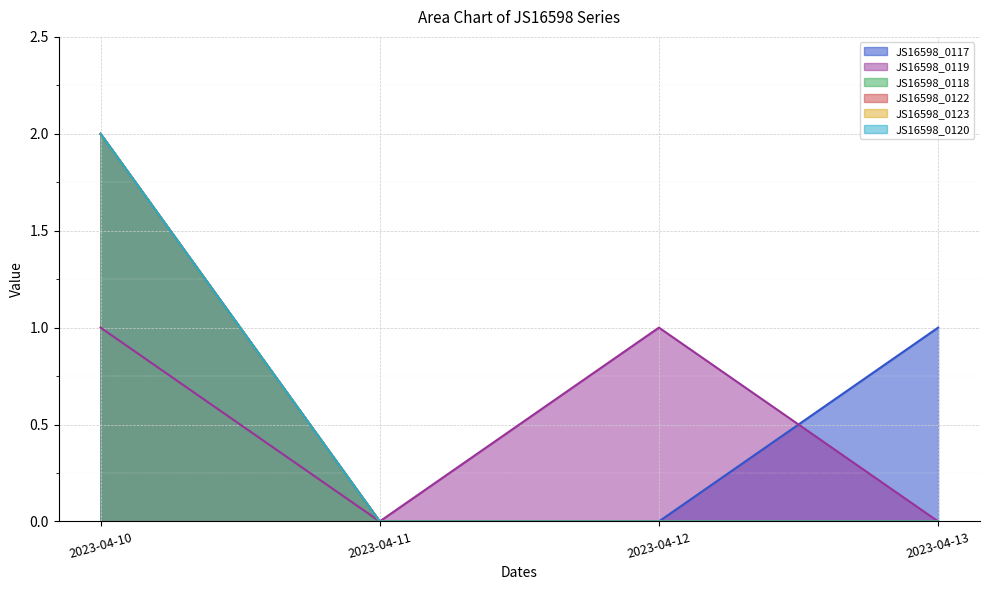

How many series are shown in this chart?

6